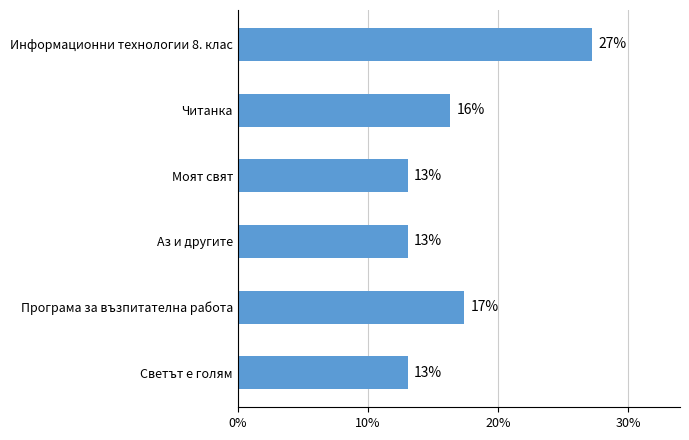

What is the maximum value shown in the chart?

27.2